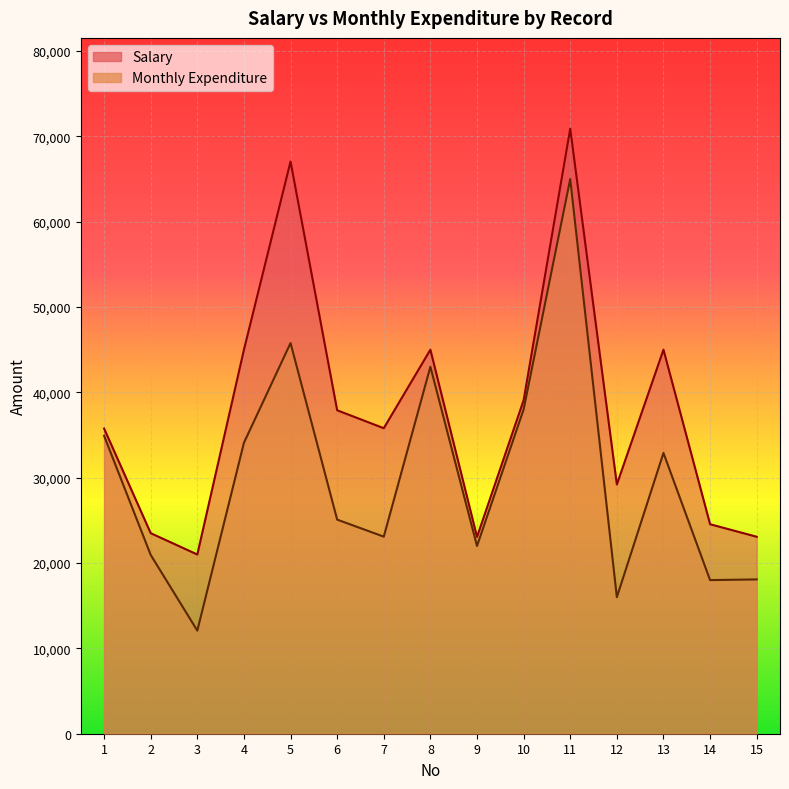

Which has a higher value, 10 or 13?

10